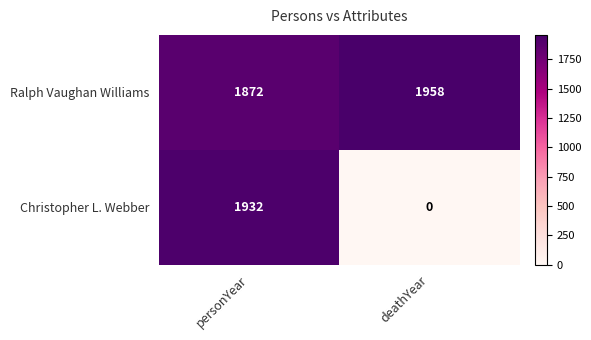

True or false: Christopher L. Webber has a value of 1932 at personYear.

True